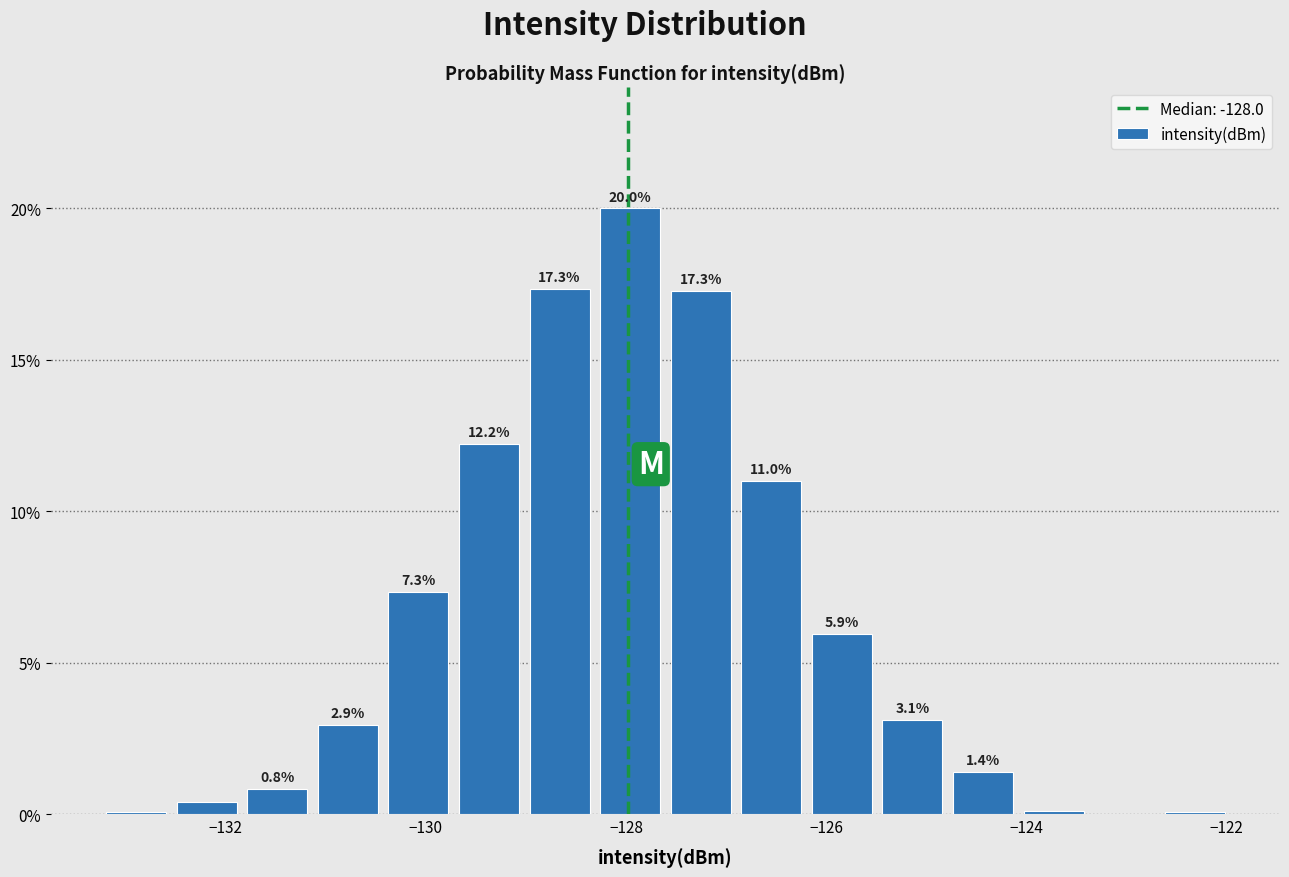

Read against the x-axis, roughly where is the centre of the tallest bar?

-128.0